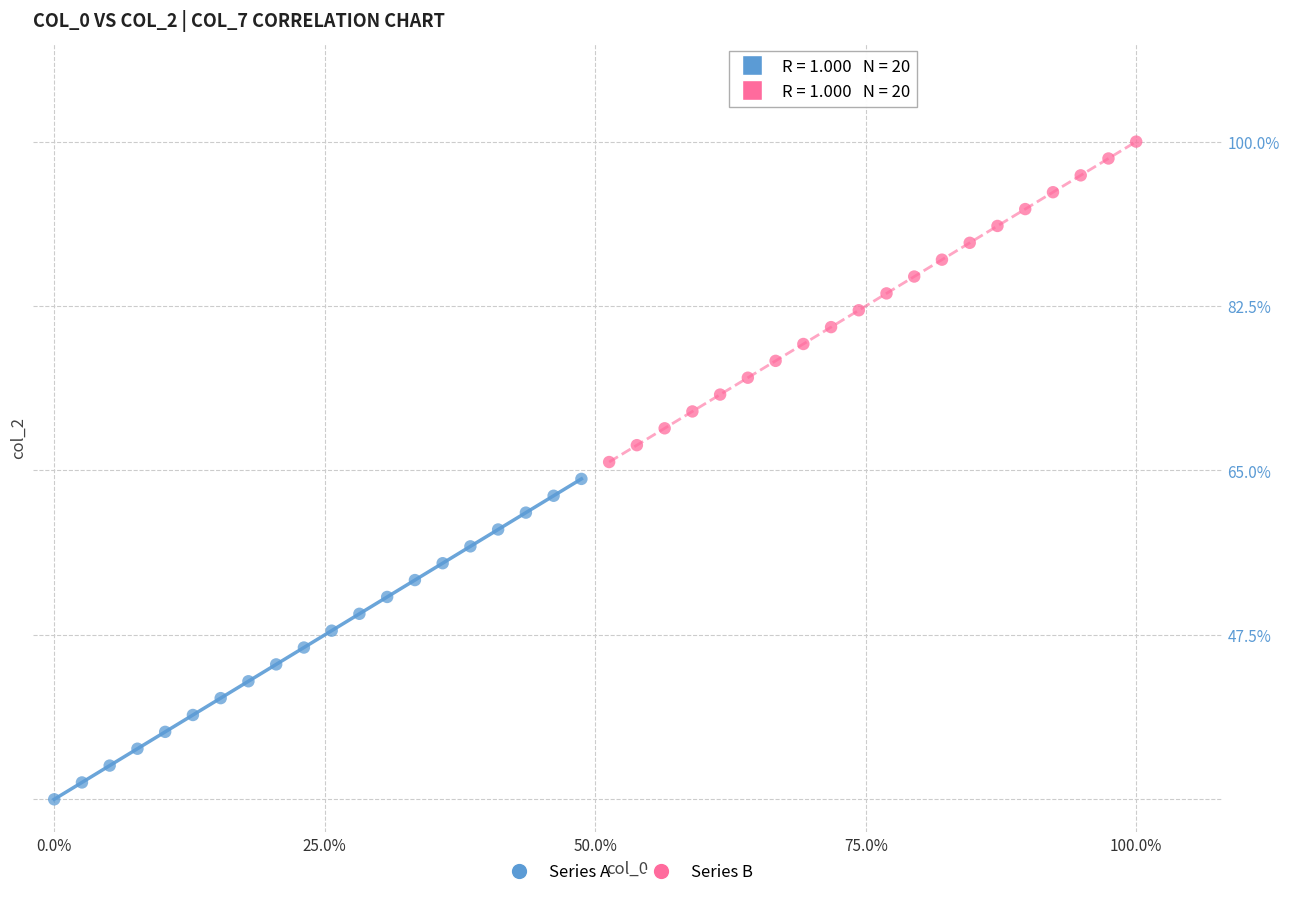

What are all the series names shown in the legend?

Series A, Series B